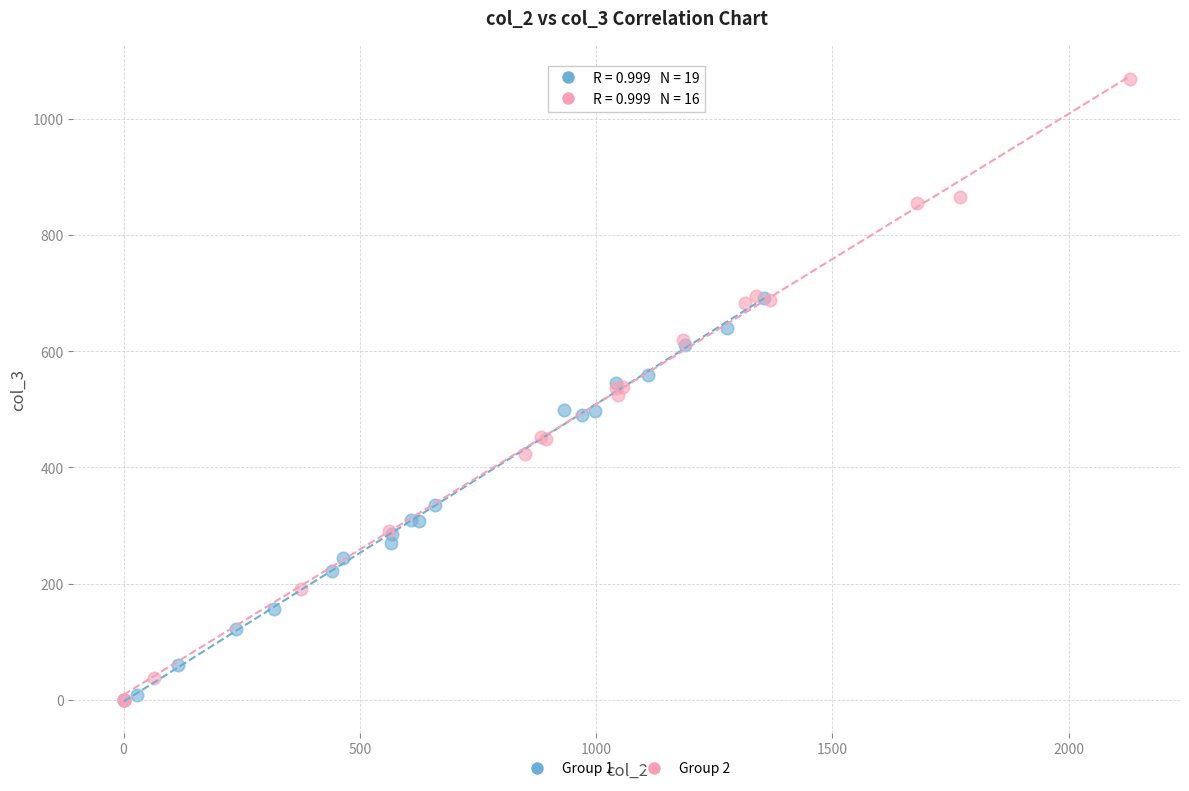

Which series has the widest spread of Y values?

Group 2